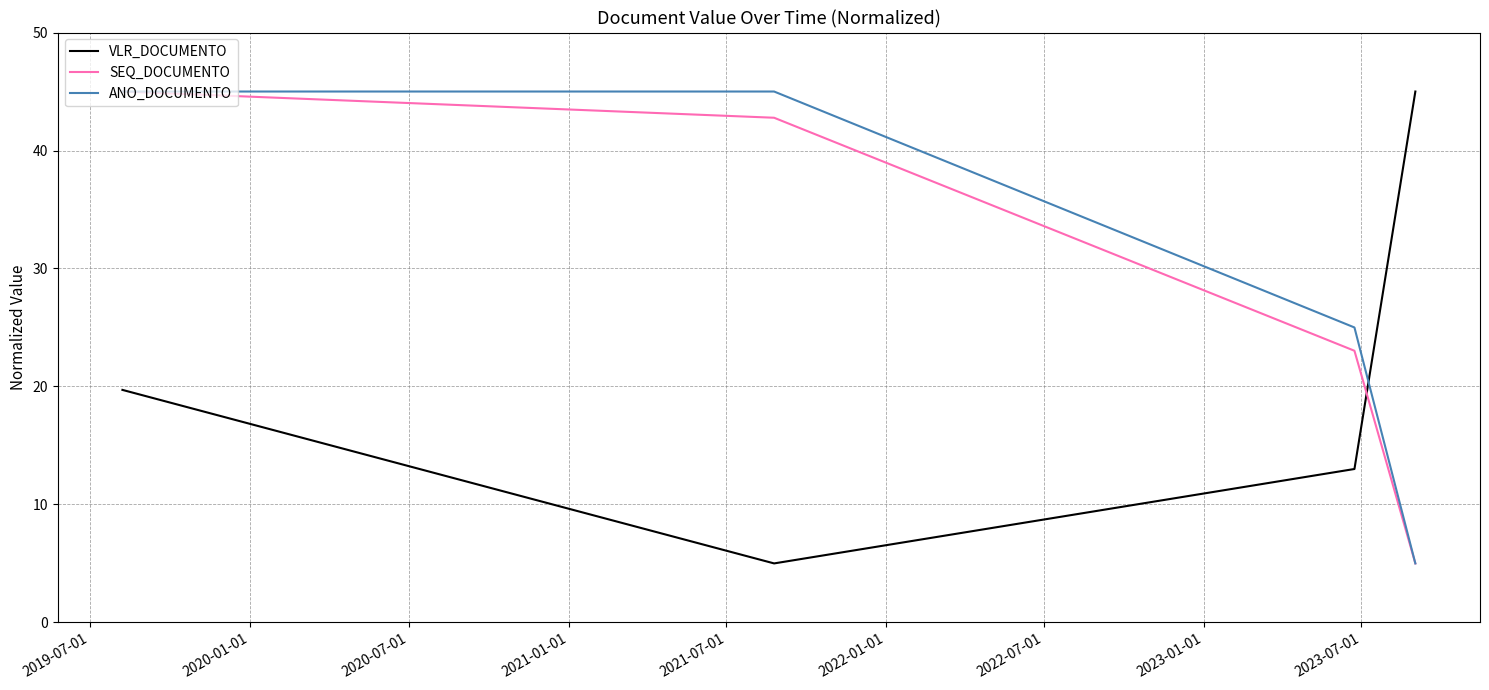

What is the minimum value shown in the chart?

5.0